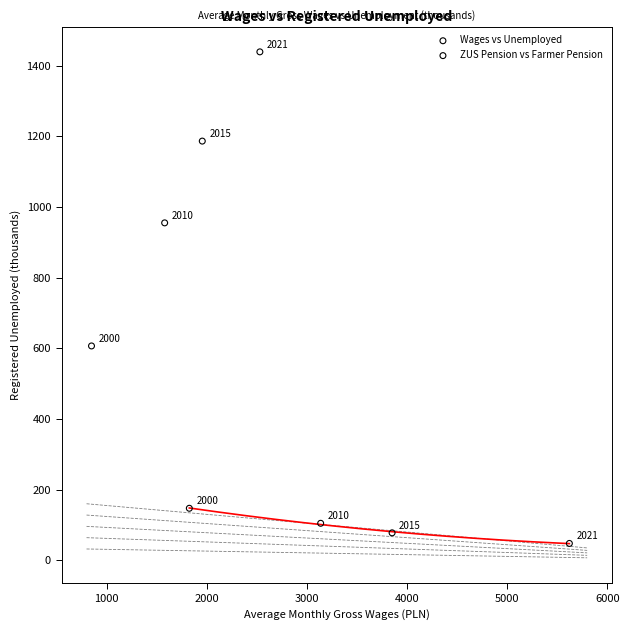

Which series contains the highest Y value?

ZUS Pension vs Farmer Pension